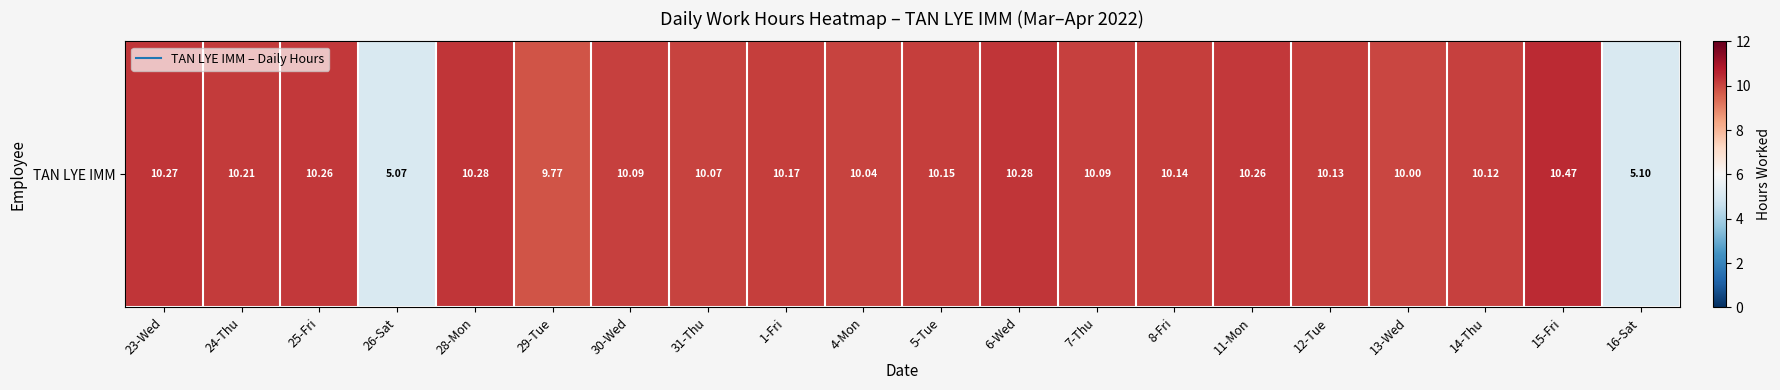

Approximately how many times larger is the value at 8-Fri compared to 29-Tue?

1.0